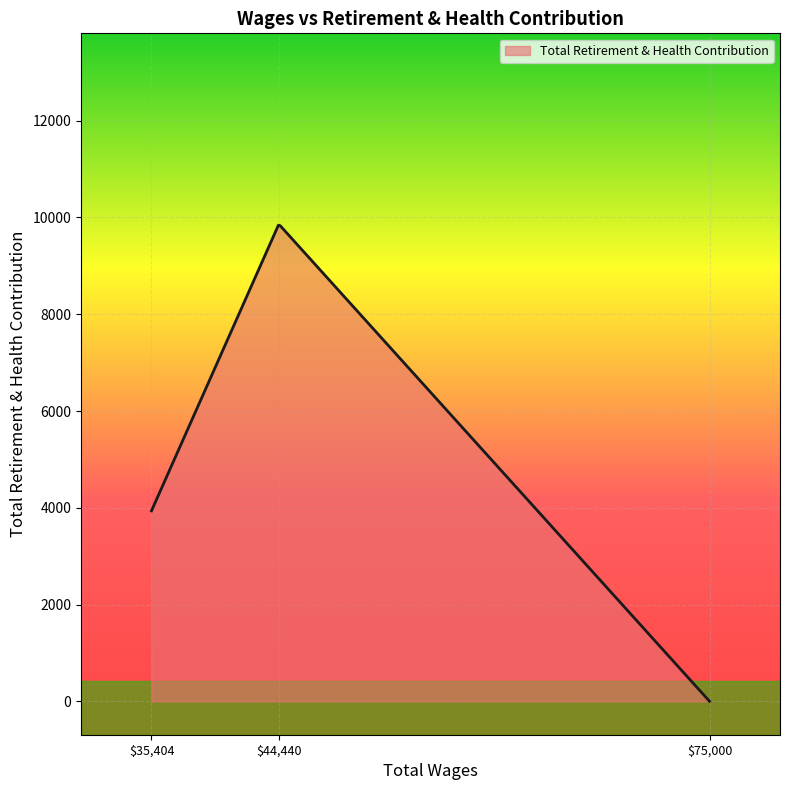

What is the difference between the maximum and minimum values?

9840.7